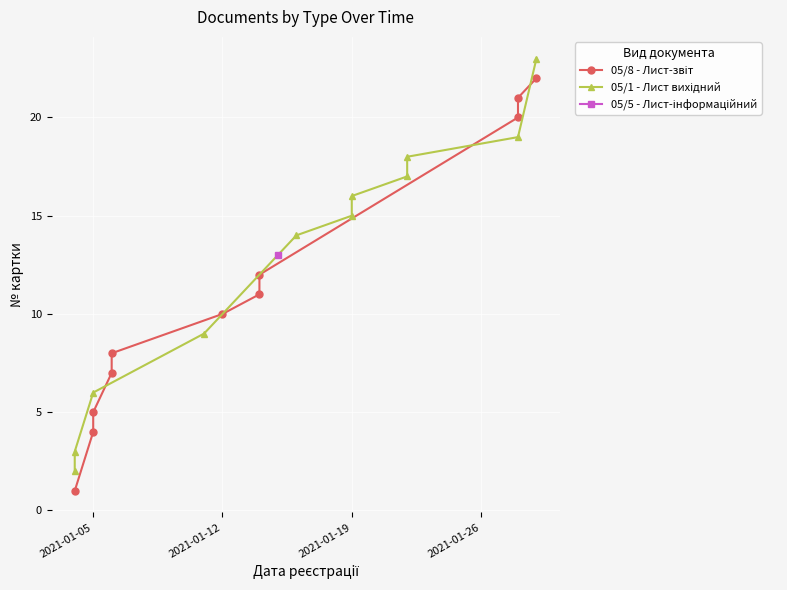

How many lines are shown in the chart?

2